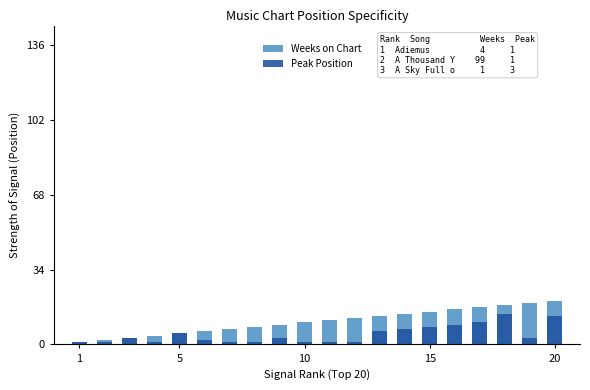

Rank the series by their average value, from lowest to highest.

Peak Position, Weeks on Chart